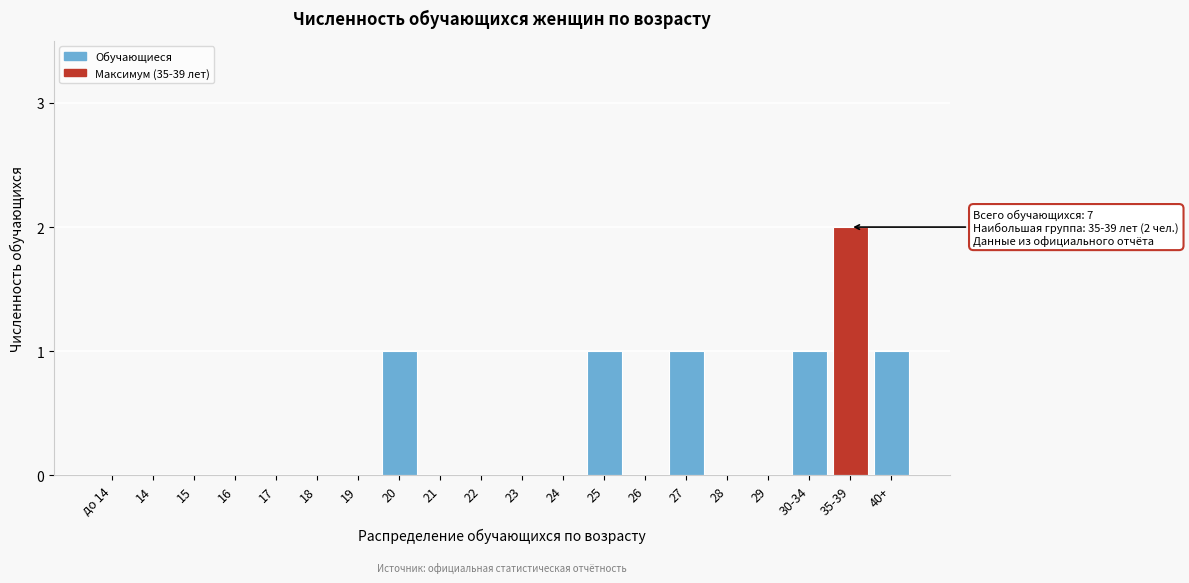

Reading left to right, transcribe all the data shown in this chart.

до 14=0	14=0	15=0	16=0	17=0	18=0	19=0	20=1	21=0	22=0	23=0	24=0	25=1	26=0	27=1	28=0	29=0	30-34=1	35-39=2	40+=1